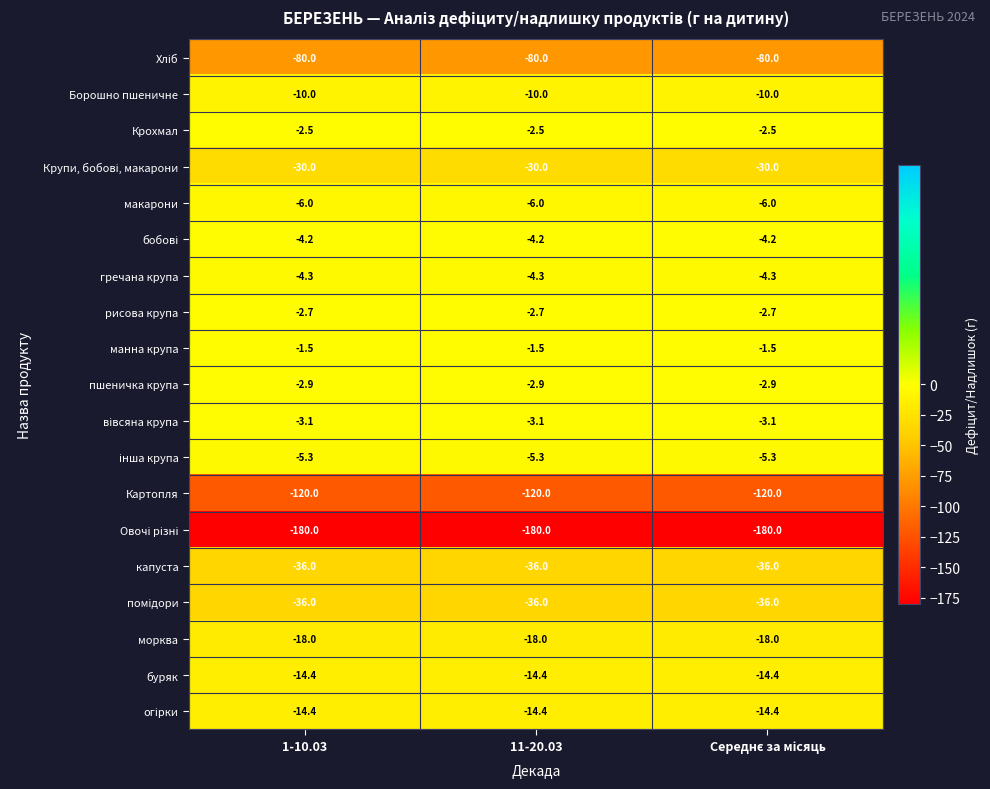

The value of Крохмал at 11-20.03 is -2.5. True or false?

True